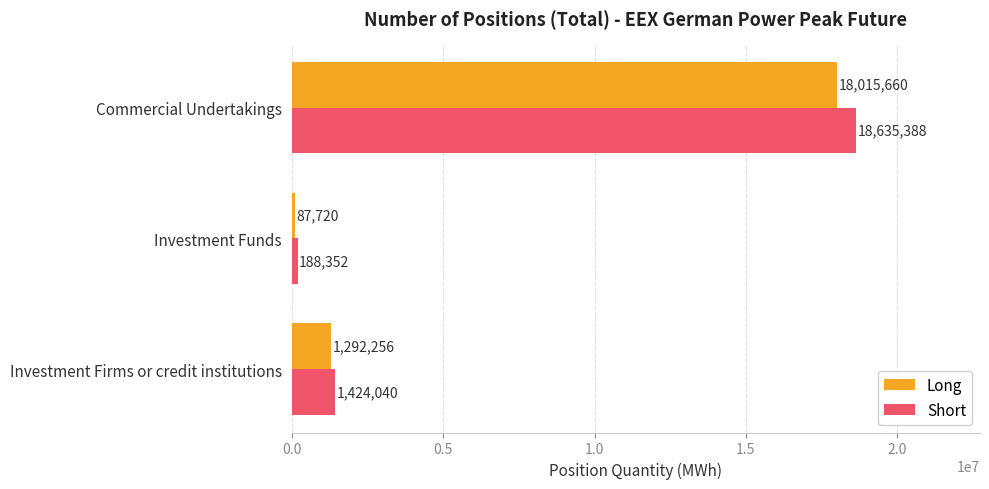

What is the difference between the maximum and second lowest values in the Short series?

17211348